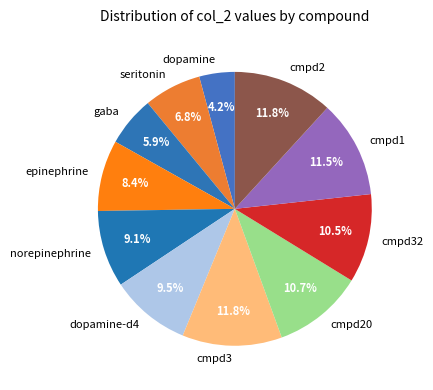

Which has a higher value, epinephrine or cmpd1?

cmpd1